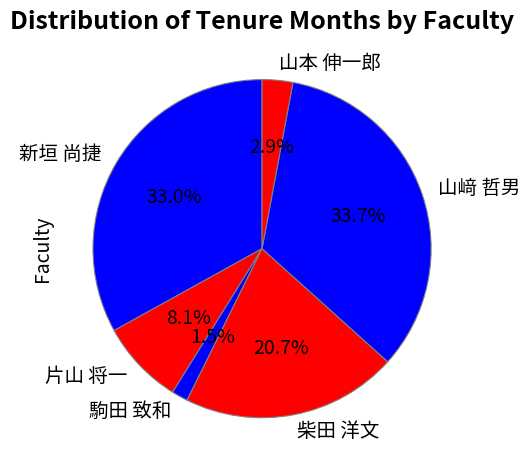

Rank the categories by value from lowest to highest.

駒田 致和, 山本 伸一郎, 片山 将一, 柴田 洋文, 新垣 尚捷, 山﨑 哲男